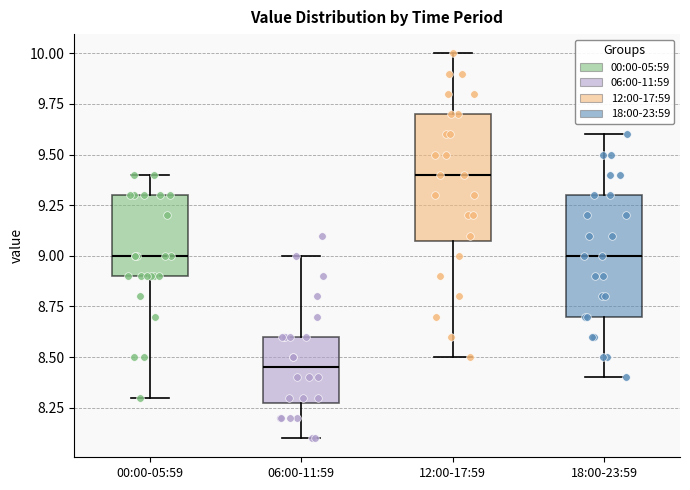

Where is the upper edge of the box for 00:00-05:59 on the y-axis? The values are not printed on the chart, so give them approximately, as read against the axis.

9.30